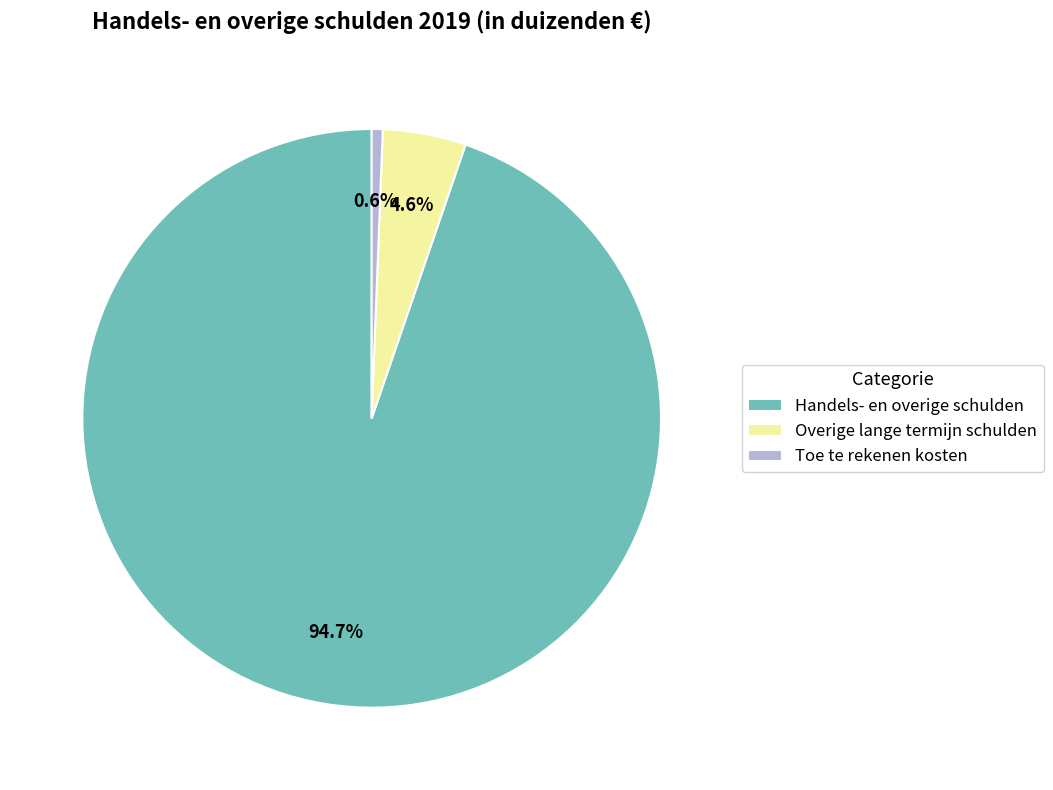

Is the sum of Handels- en overige schulden and Overige lange termijn schulden greater than half?

Yes